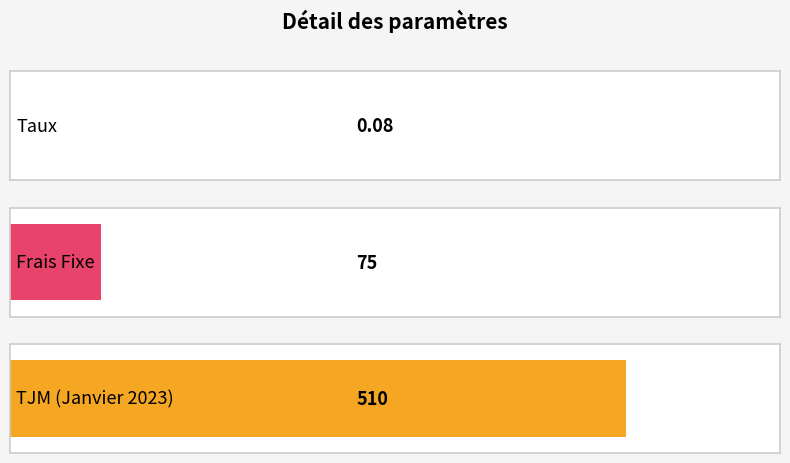

The chart shows a value of 20.6 at Frais Fixe. True or false?

False